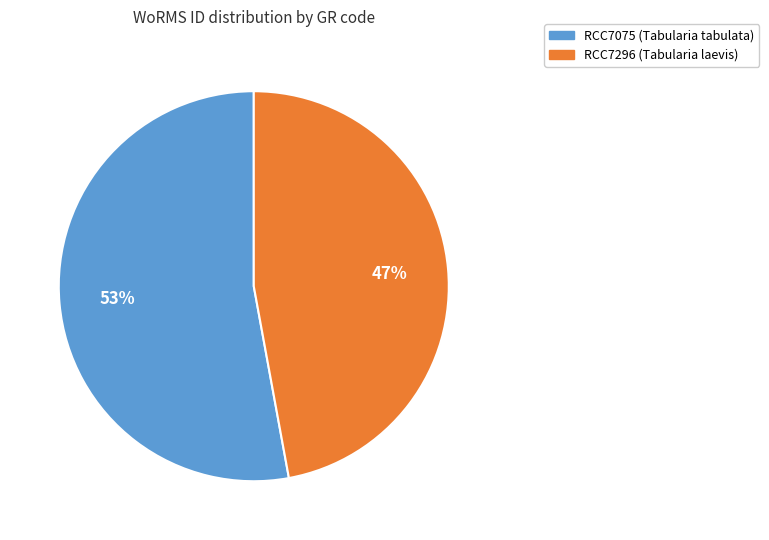

True or false: RCC7296 accounts for 47% of the total.

True